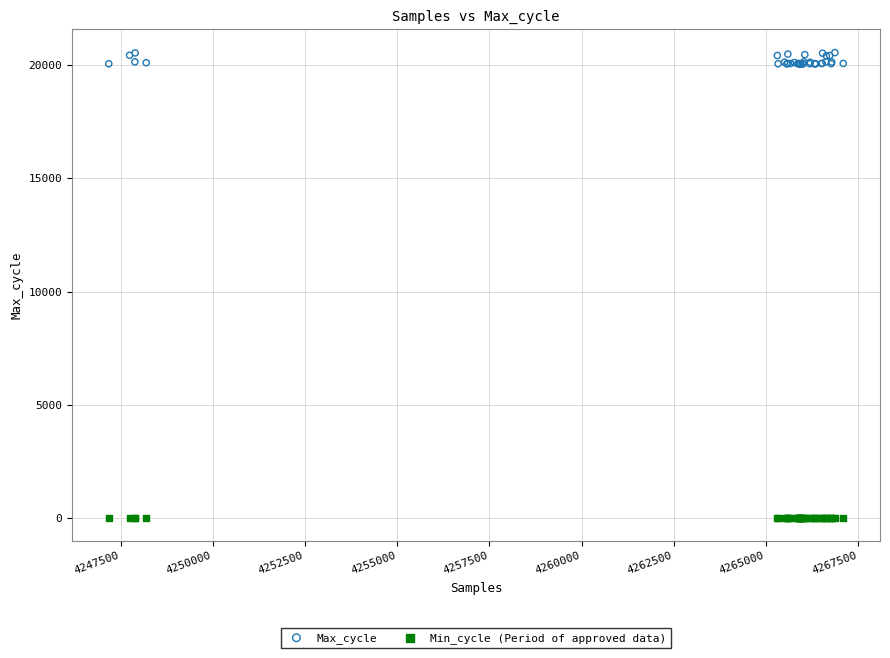

Which series reaches the minimum Y coordinate?

Min_cycle (Period of approved data)